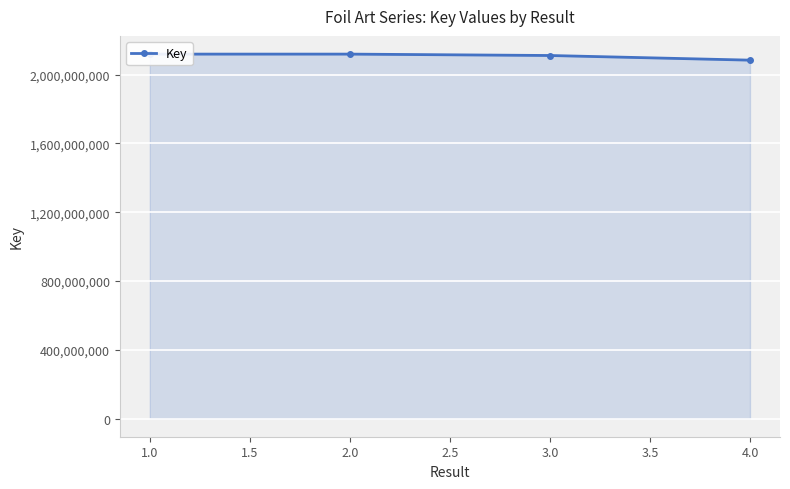

Does the chart display data point markers on the line(s)?

Yes